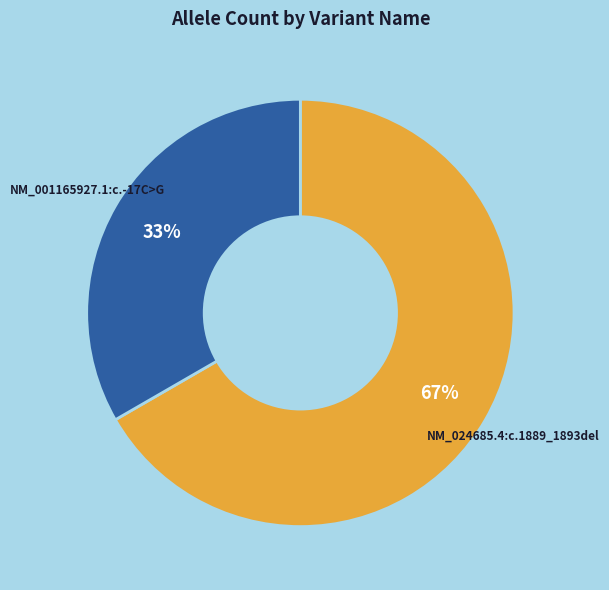

How many slices are in this pie chart?

2